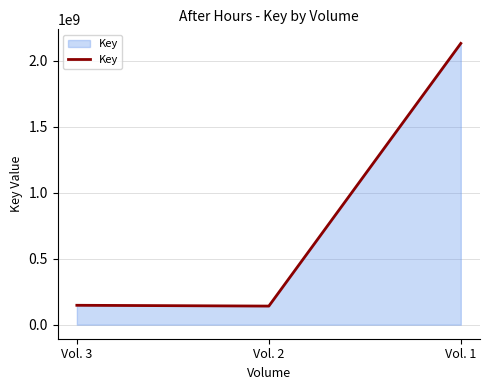

What is the greatest value displayed?

2129706360